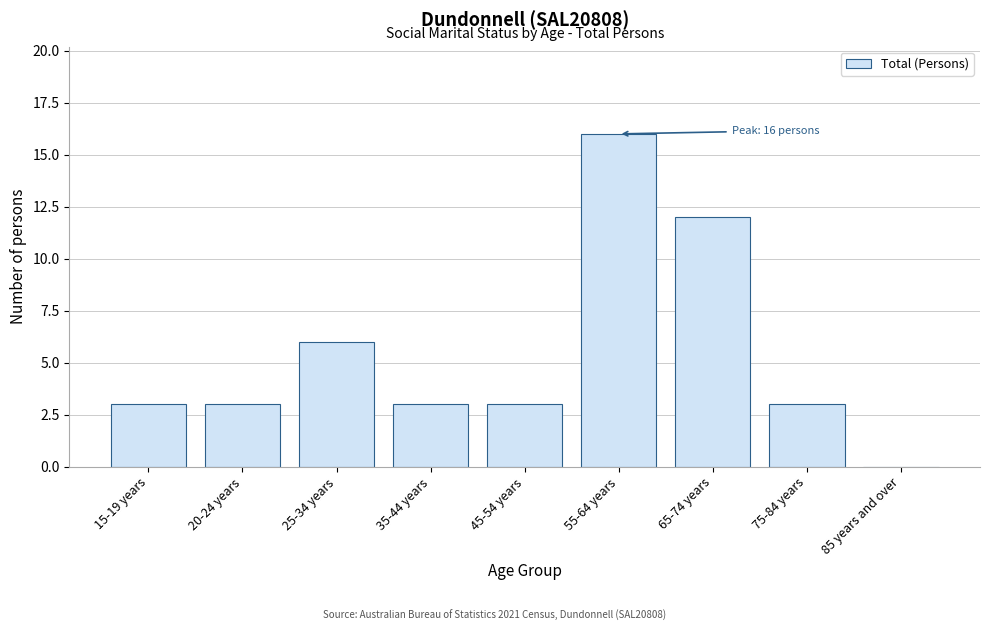

Reading left to right, what are all the values shown in this chart?

15-19 years=3	20-24 years=3	25-34 years=6	35-44 years=3	45-54 years=3	55-64 years=16	65-74 years=12	75-84 years=3	85 years and over=0